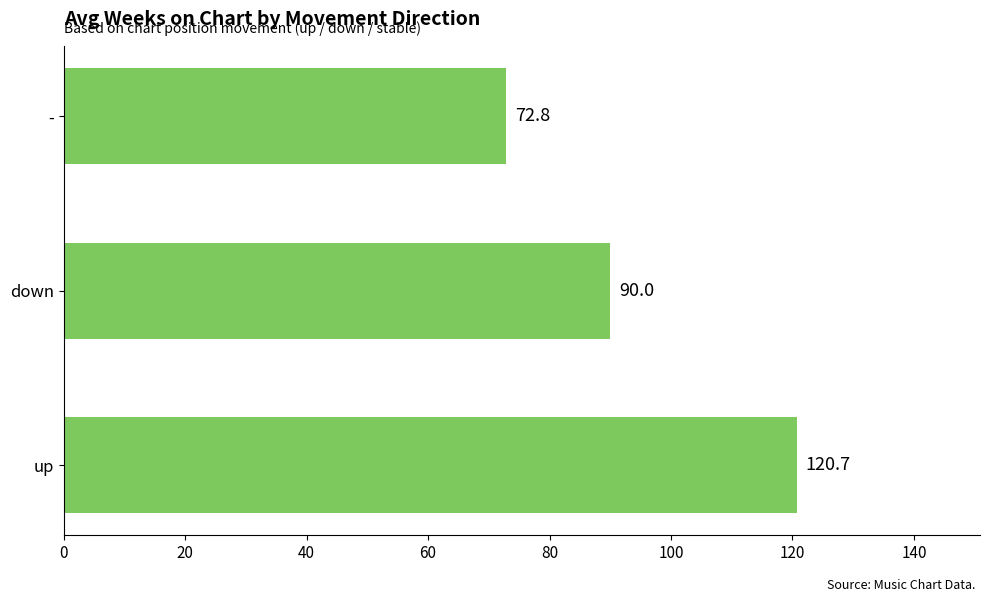

How many bars are there in total?

3